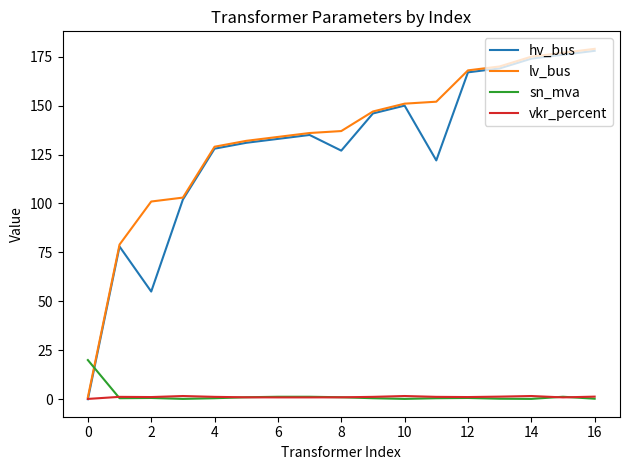

True or false: sn_mva and lv_bus cross at least once.

True